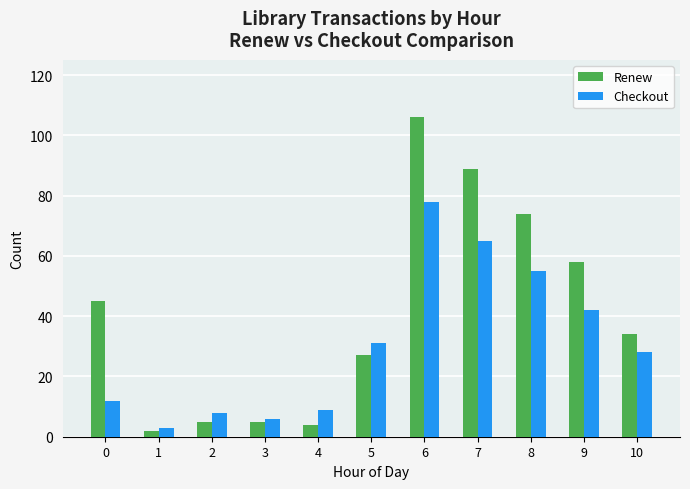

Count the number of data series in this chart.

2